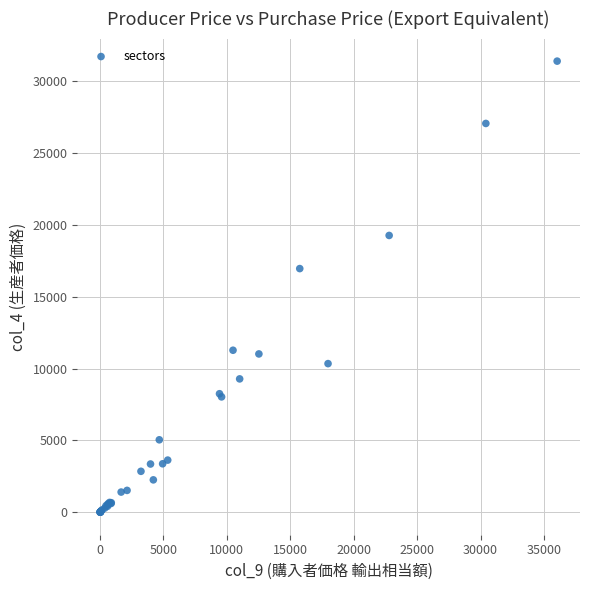

What Y value in the scatter plot is closest to 15709?

16967